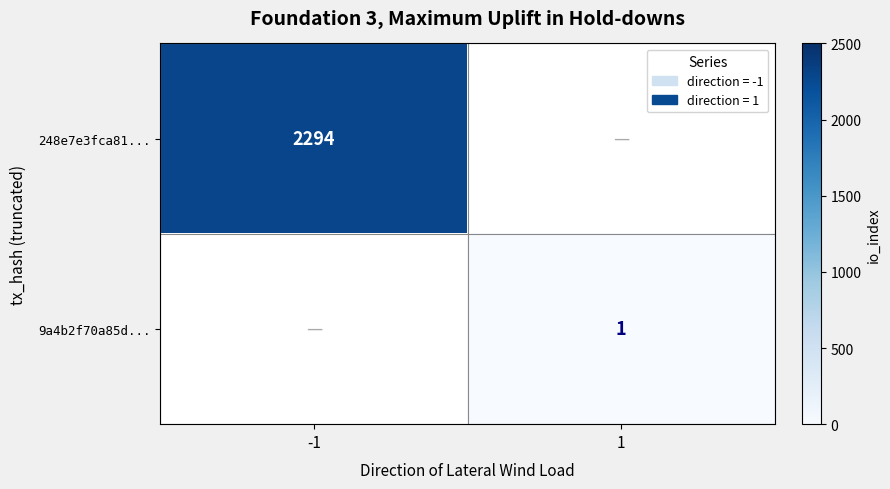

The value of 248e7e3fca81... at -1 is 2294.0. True or false?

True